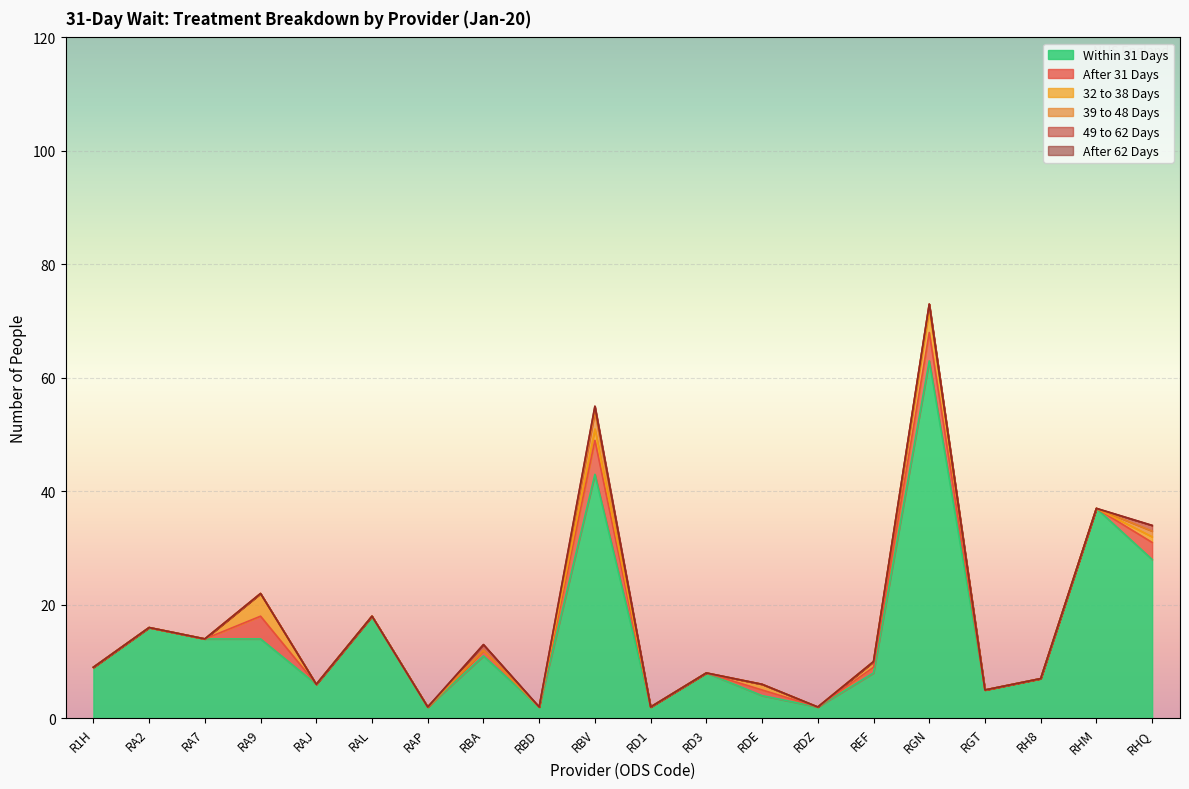

What is the label of the 20th point from the right?

R1H